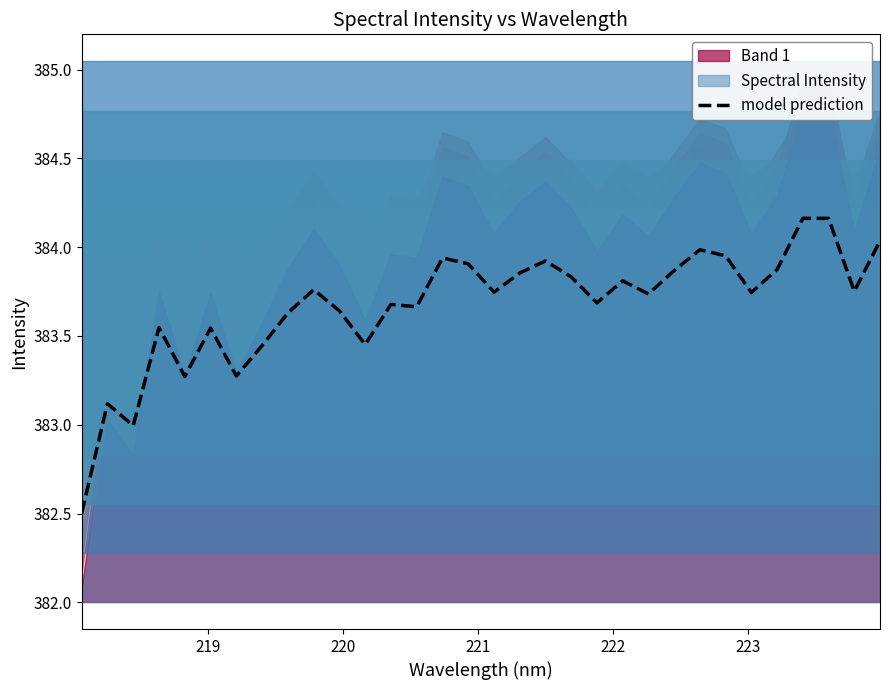

What is the value of the 10th point from the left?

383.8